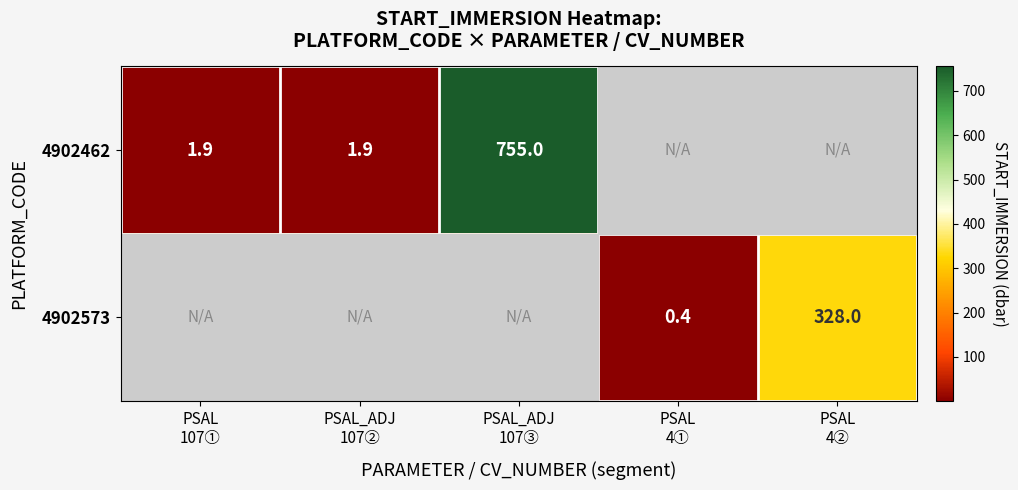

List the series in order of their peak value, lowest first.

4902573, 4902462